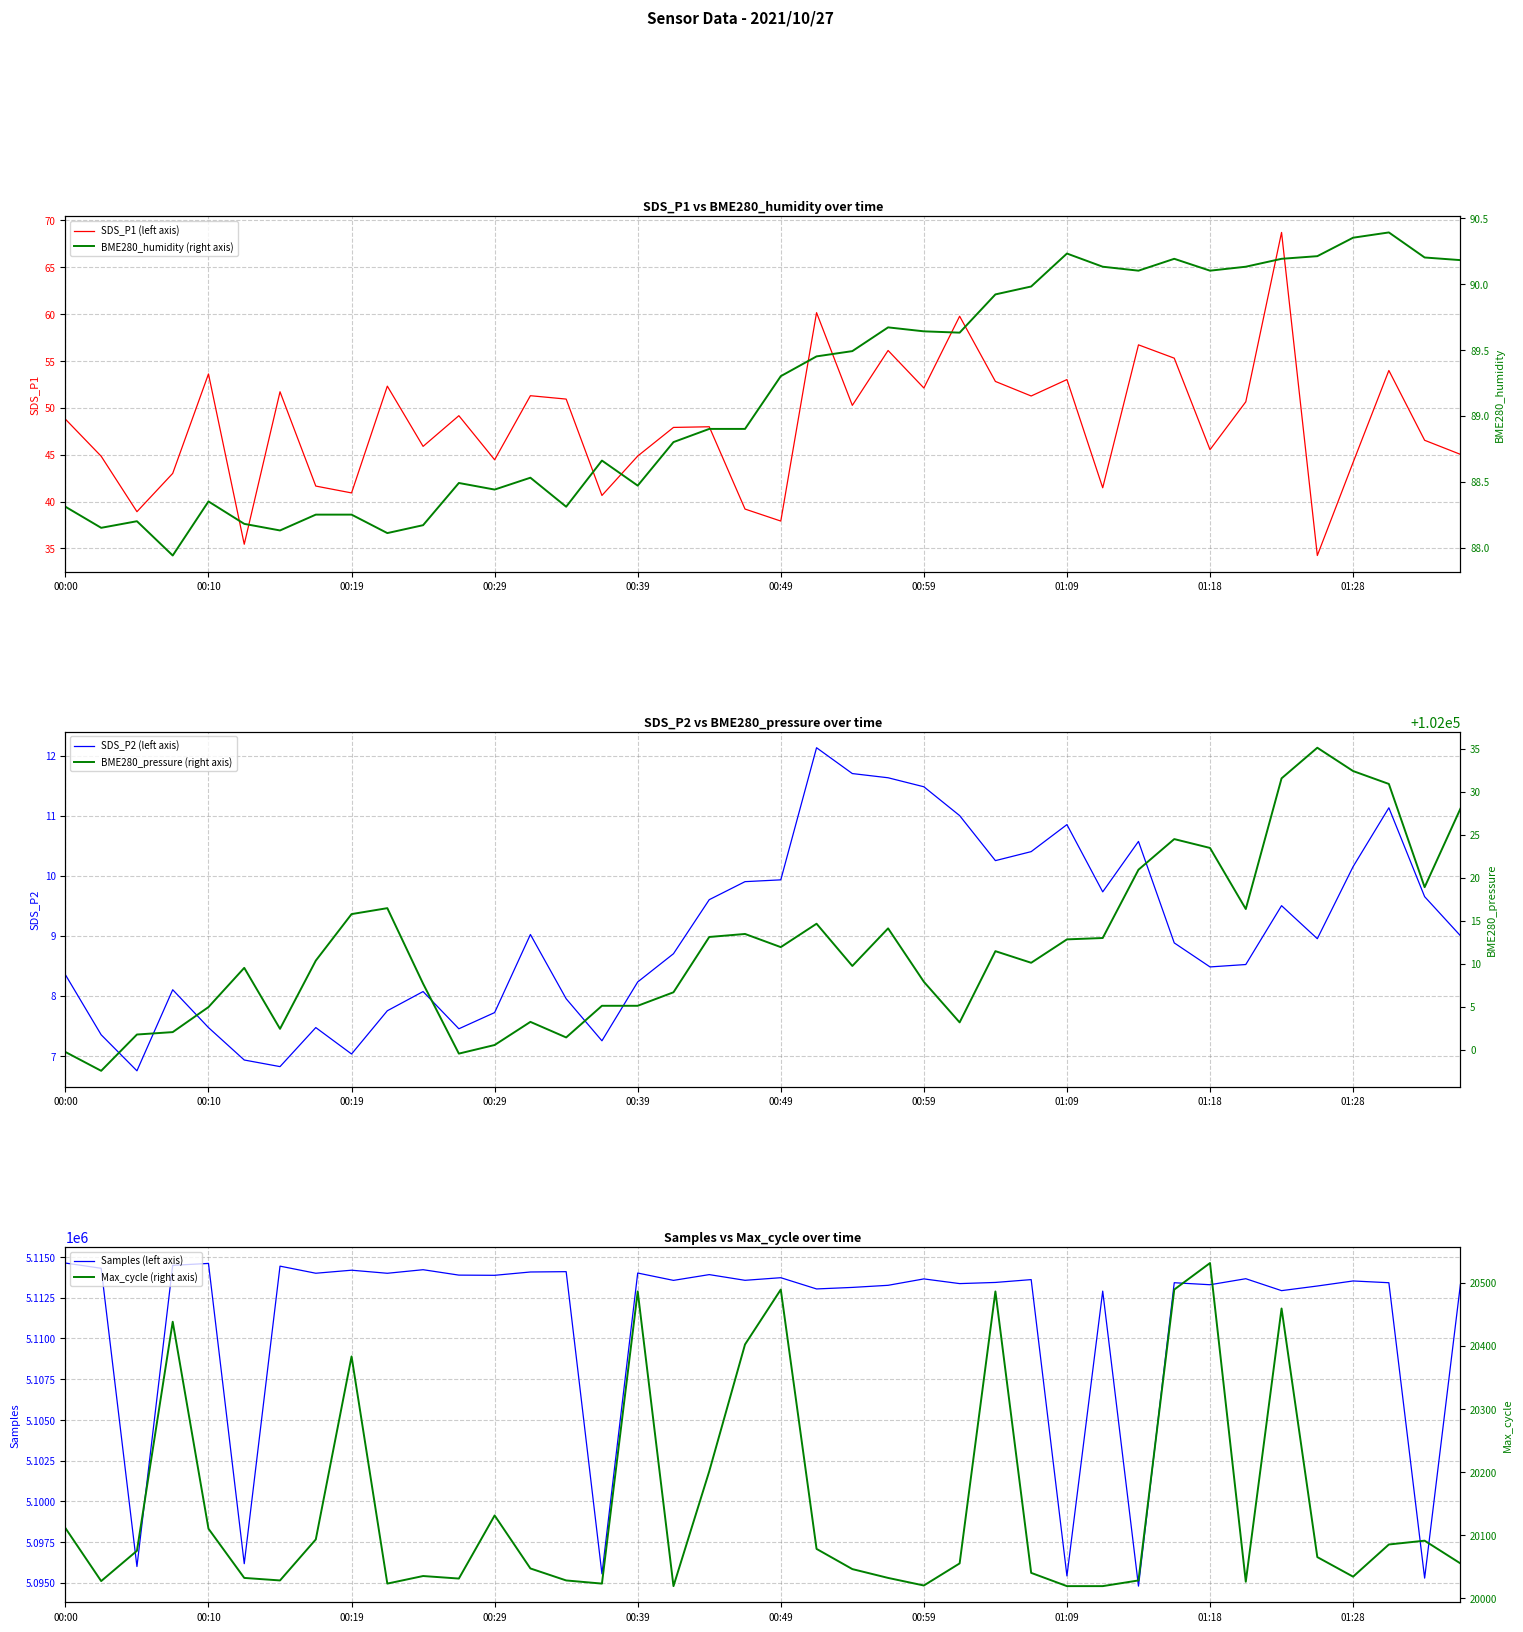

True or false: Samples (left axis) and Max_cycle (right axis) intersect in this chart.

False